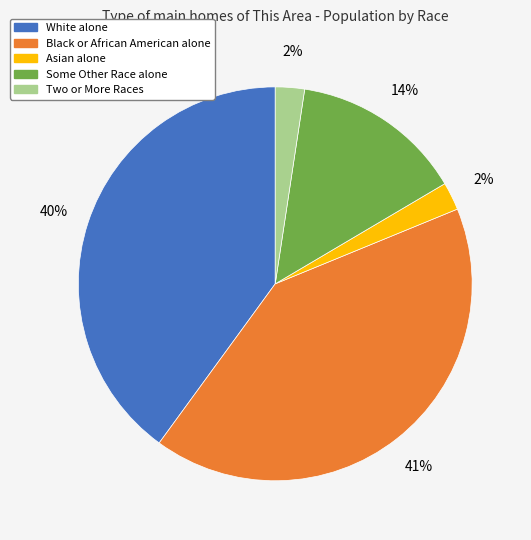

What percentage is the Asian alone slice, to the nearest percent?

2%